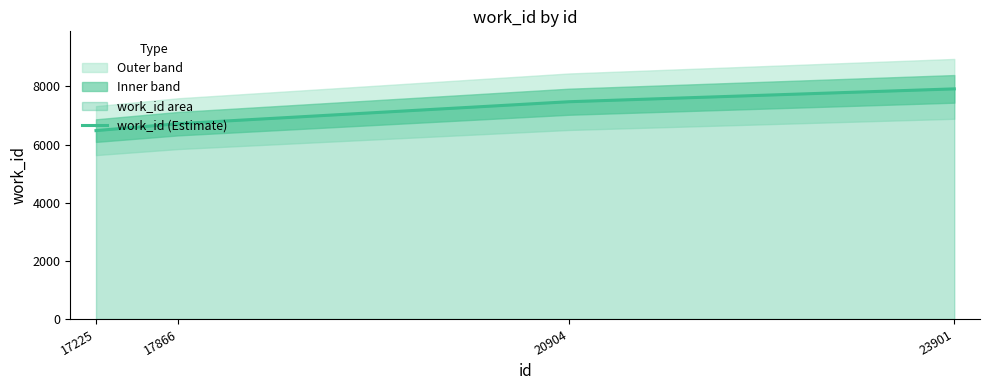

How many data points does each series have?

4